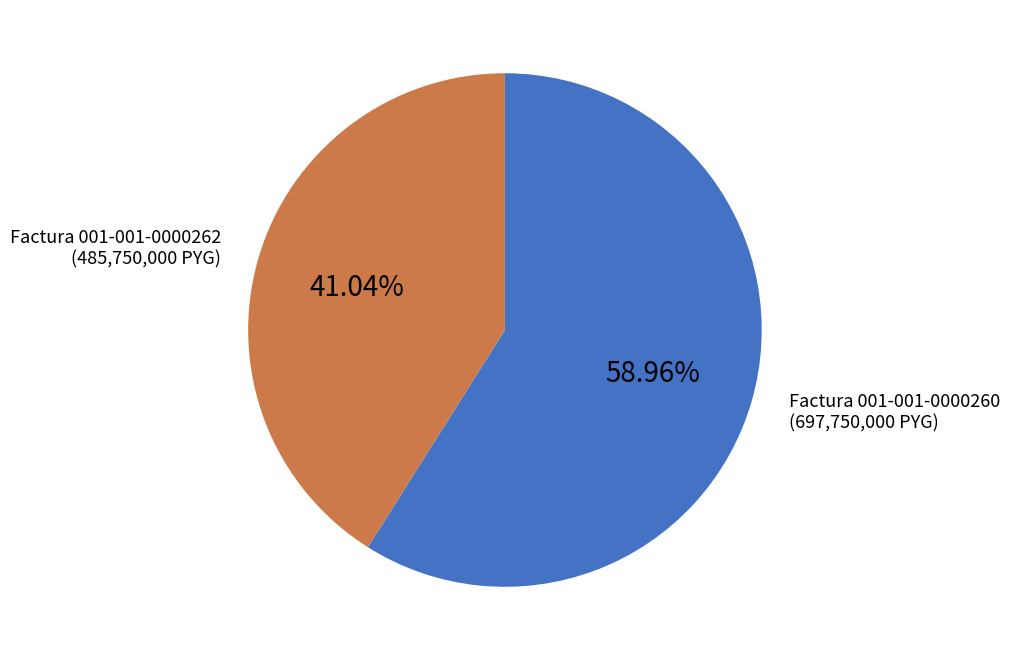

Is there a majority slice in this chart?

Yes